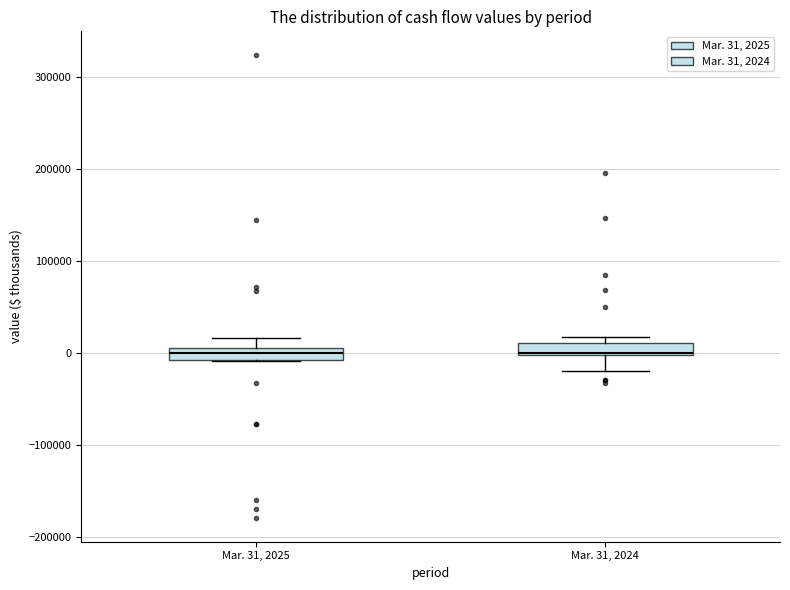

Where is the upper edge of the box for Mar. 31, 2025 on the y-axis? The values are not printed on the chart, so give them approximately, as read against the axis.

10000